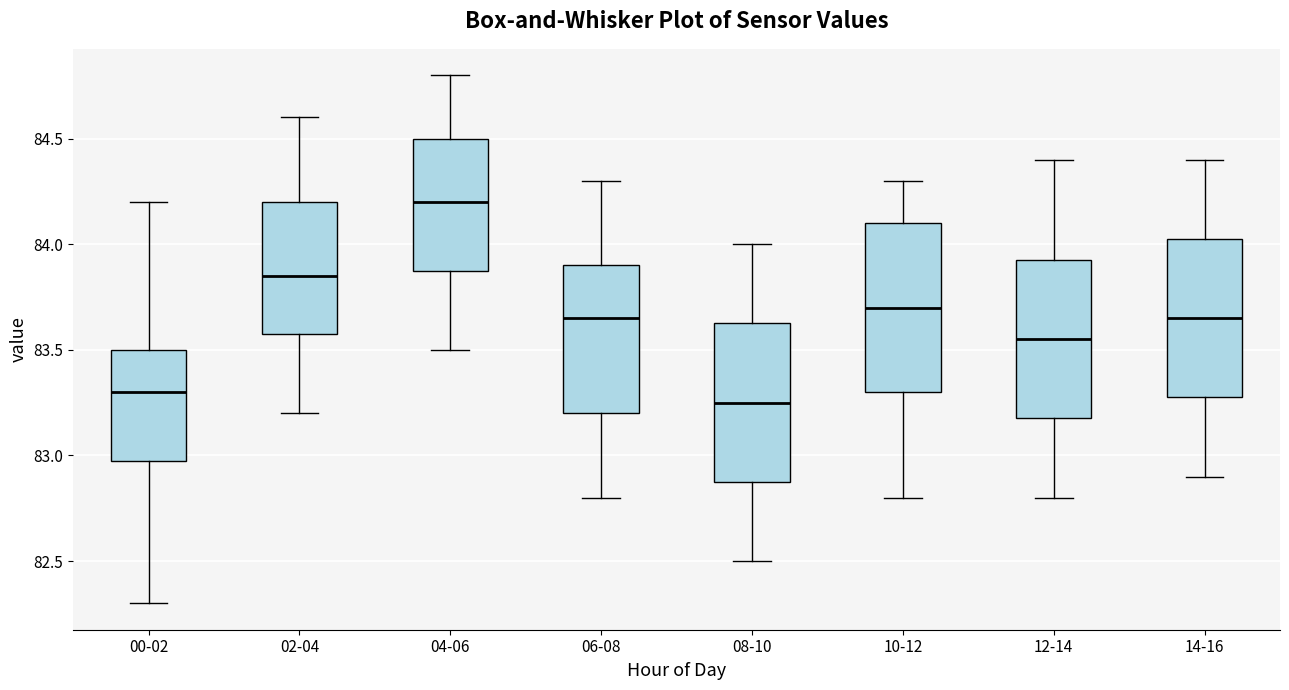

Reading left to right, read every box against the y-axis: the position of its median line, the range the box covers, and the ends of its whiskers. The values are not printed on the chart, so give them approximately, as read against the axis.

00-02: median 83.30, box 83.00 to 83.50, whiskers 82.30 to 84.20
02-04: median 83.85, box 83.60 to 84.20, whiskers 83.20 to 84.60
04-06: median 84.20, box 83.90 to 84.50, whiskers 83.50 to 84.80
06-08: median 83.65, box 83.20 to 83.90, whiskers 82.80 to 84.30
08-10: median 83.25, box 82.90 to 83.65, whiskers 82.50 to 84.00
10-12: median 83.70, box 83.30 to 84.10, whiskers 82.80 to 84.30
12-14: median 83.55, box 83.20 to 83.95, whiskers 82.80 to 84.40
14-16: median 83.65, box 83.30 to 84.05, whiskers 82.90 to 84.40